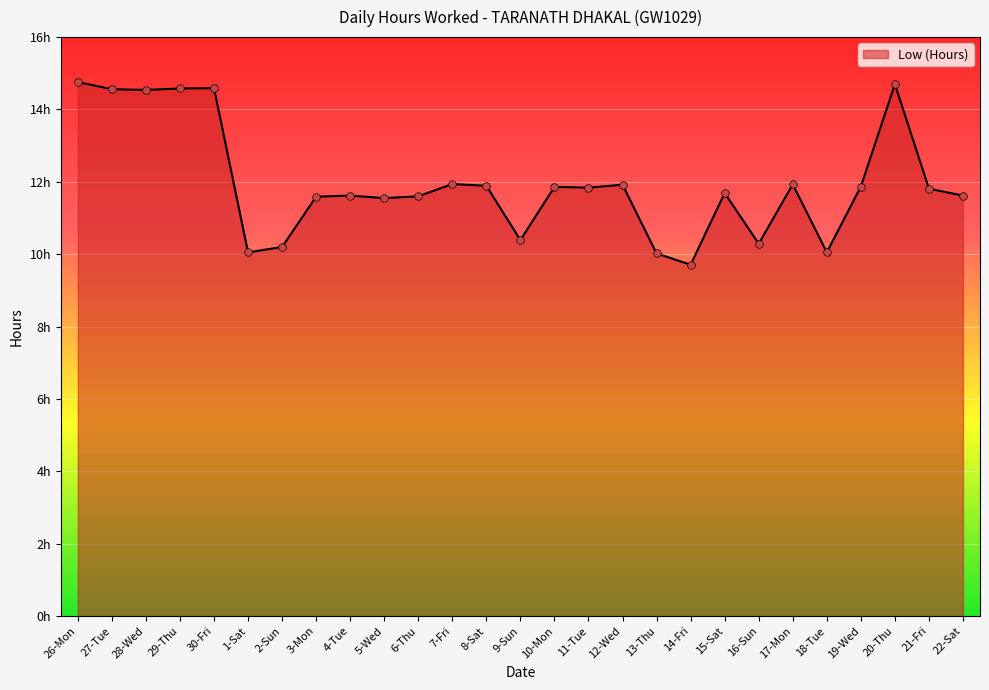

Which has a higher value, 29-Thu or 11-Tue?

29-Thu